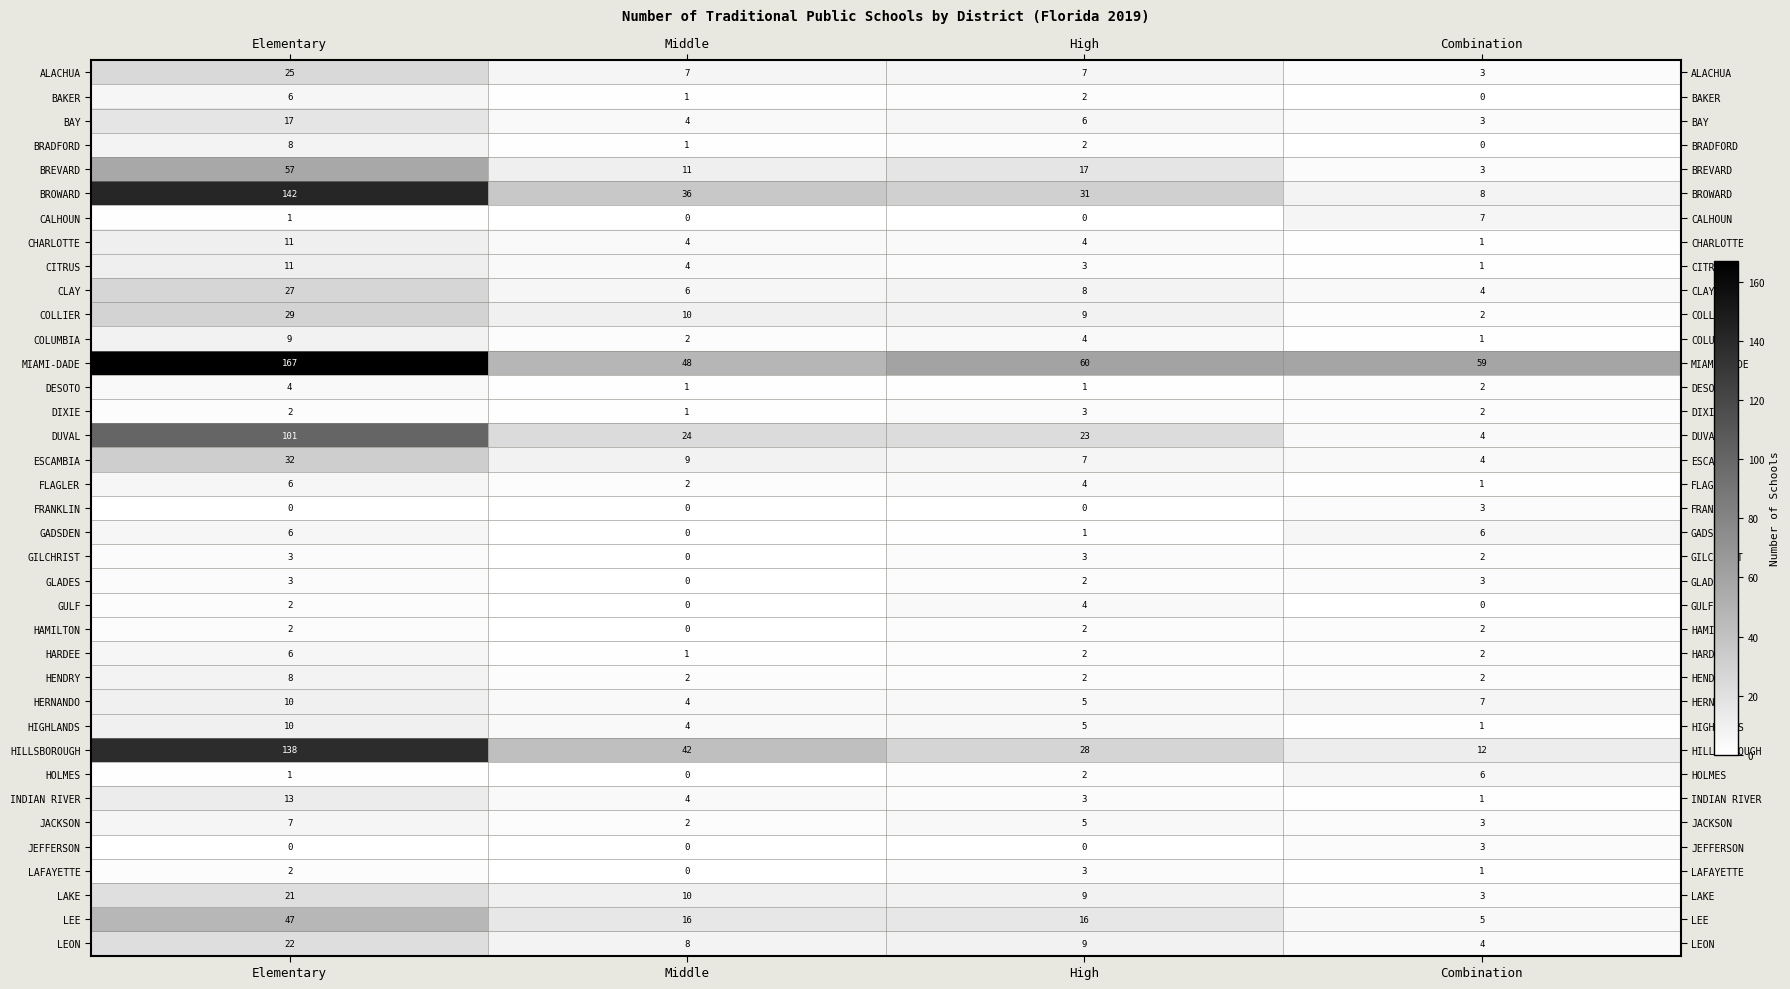

Which series has the largest total across all categories?

MIAMI-DADE